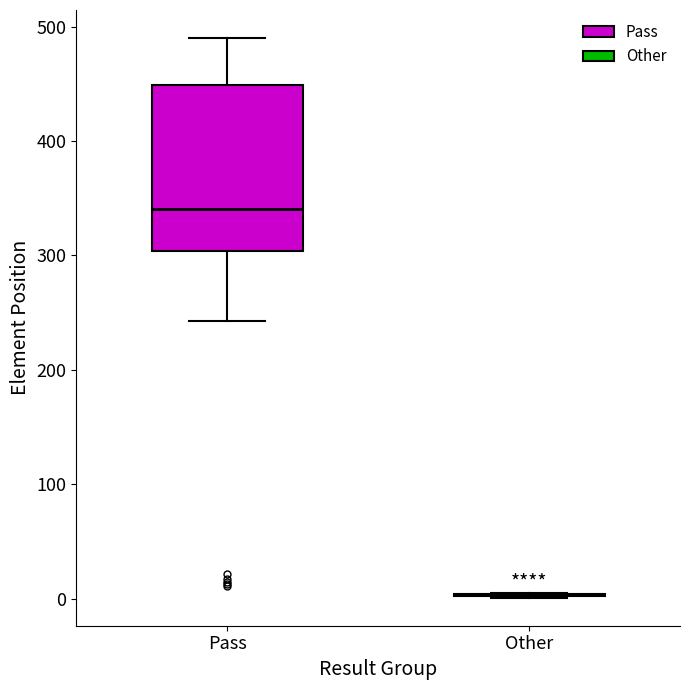

Reading left to right, transcribe this box plot: for each box, give where its median line is, the range the box spans, and where its two whiskers end, as read against the y-axis. The values are not printed on the chart, so give them approximately, as read against the axis.

Pass: median 340, box 300 to 450, whiskers 240 to 490
Other: box collapsed to a line at 0, whiskers 0 to 10